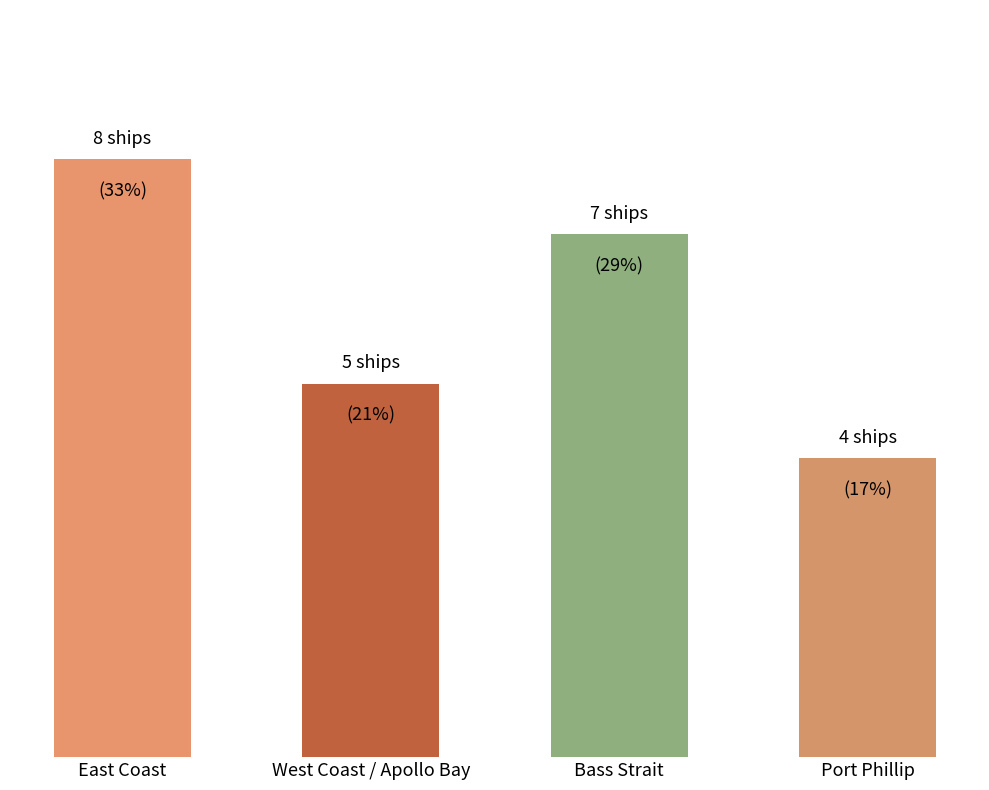

How many values are between 5 and 8?

3